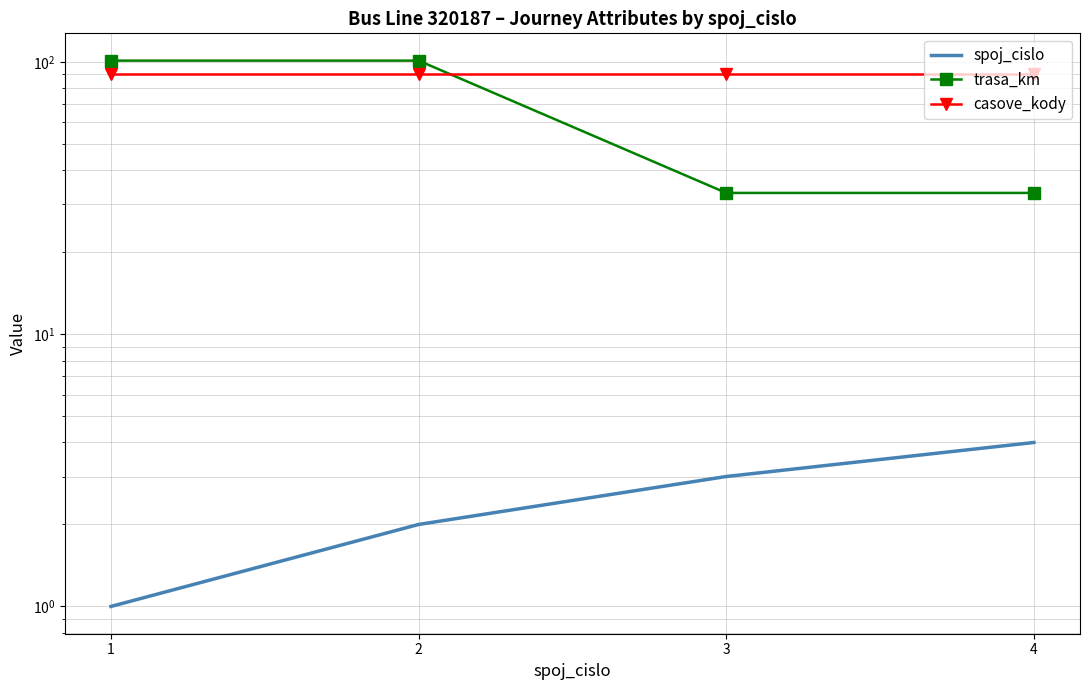

What is the value of the spoj_cislo point at the 1st from the left?

1